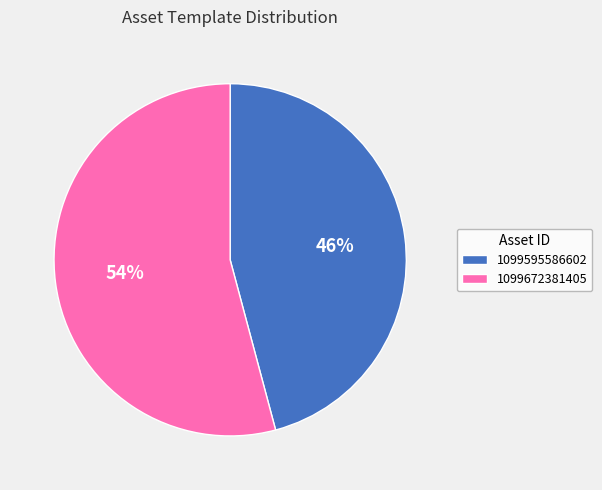

What is the smallest slice in the pie chart?

1099595586602